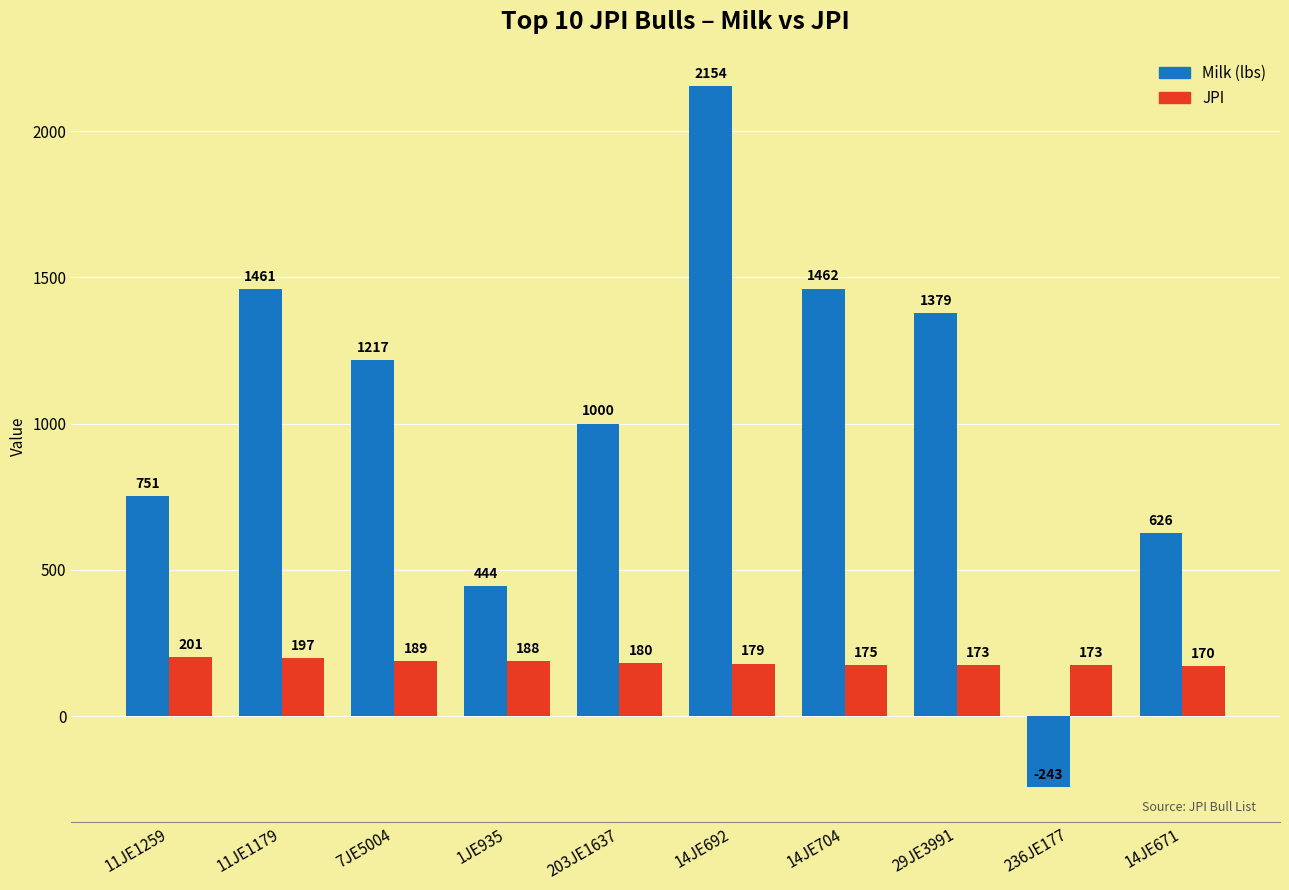

Reading left to right, transcribe all the data shown in this chart.

Milk (lbs): 751	1461	1217	444	1000	2154	1462	1379	-243	626
JPI: 201	197	189	188	180	179	175	173	173	170